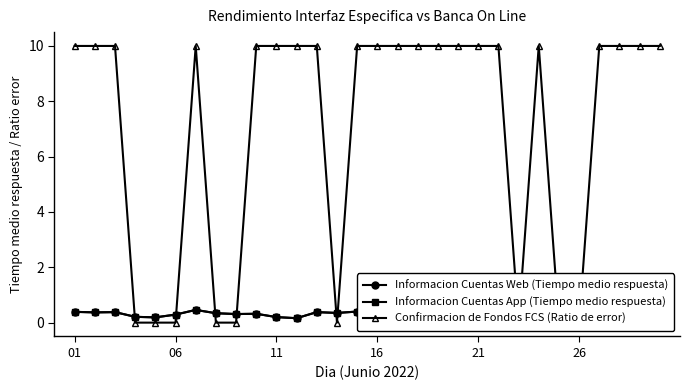

How many lines are shown in the chart?

3